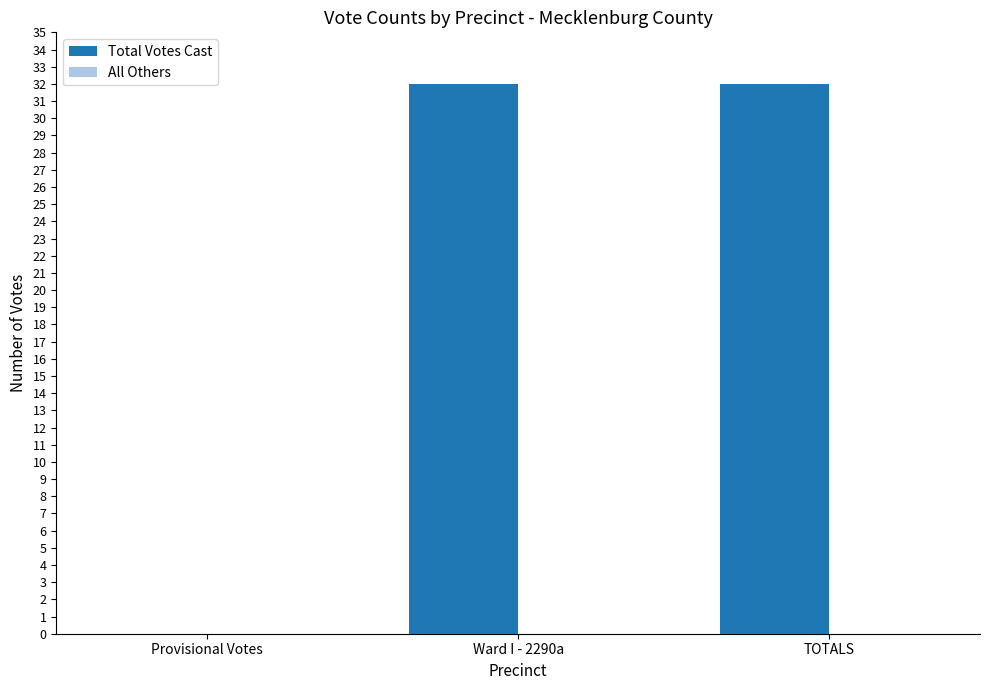

How many series are shown in this chart?

1